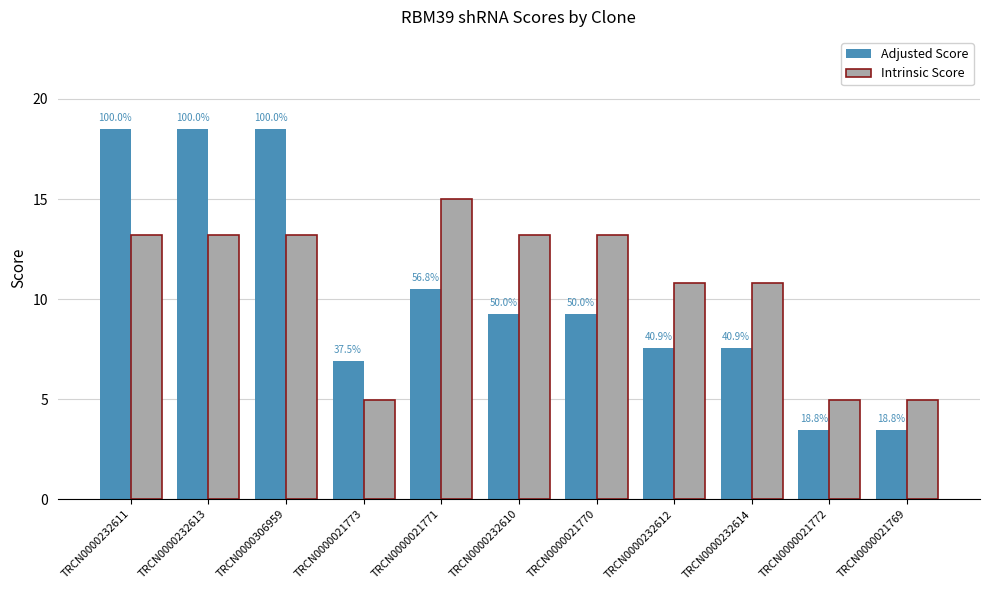

What are all the series names shown in the legend?

Adjusted Score, Intrinsic Score